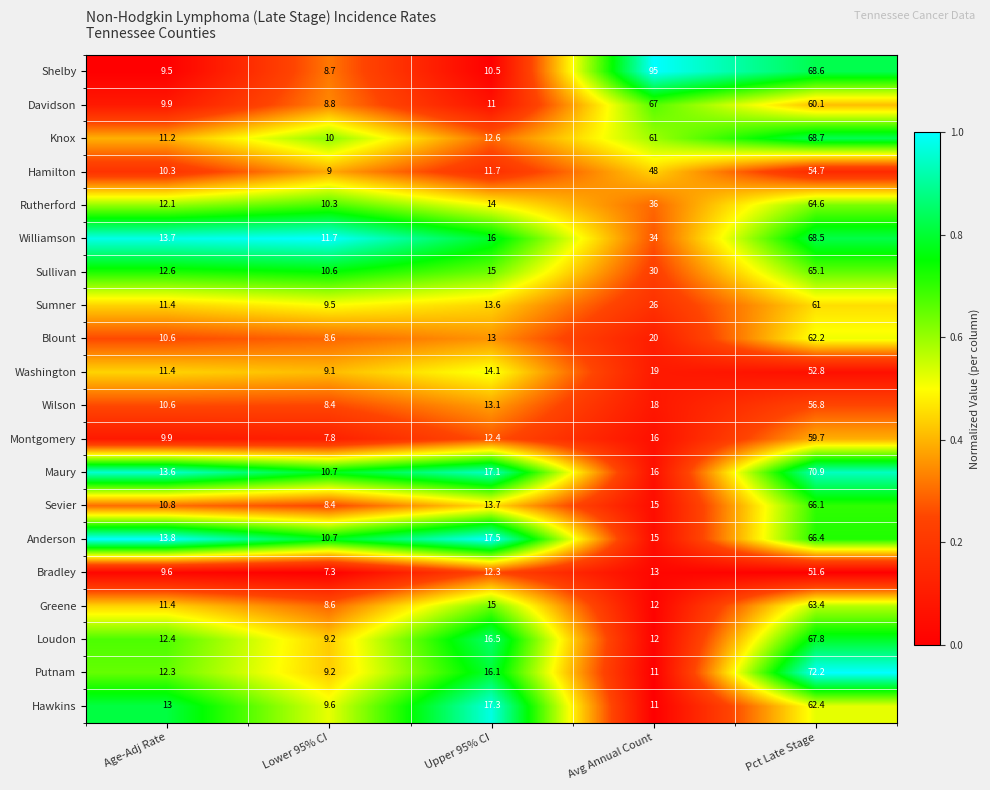

Which series changed the most between Age-Adj Rate and Lower 95% CI?

Hawkins